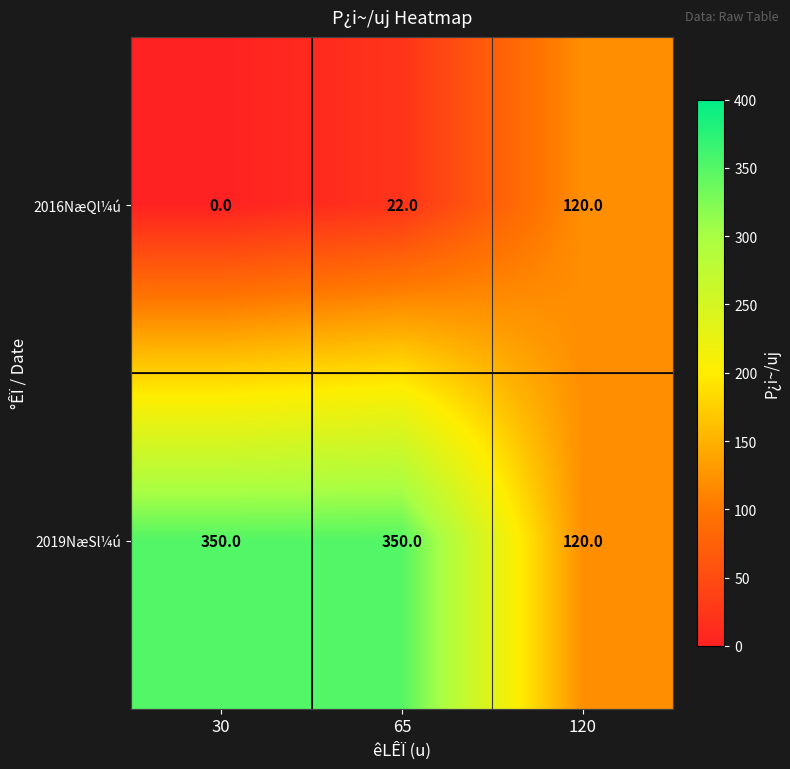

What is the total value across all series at 65?

372